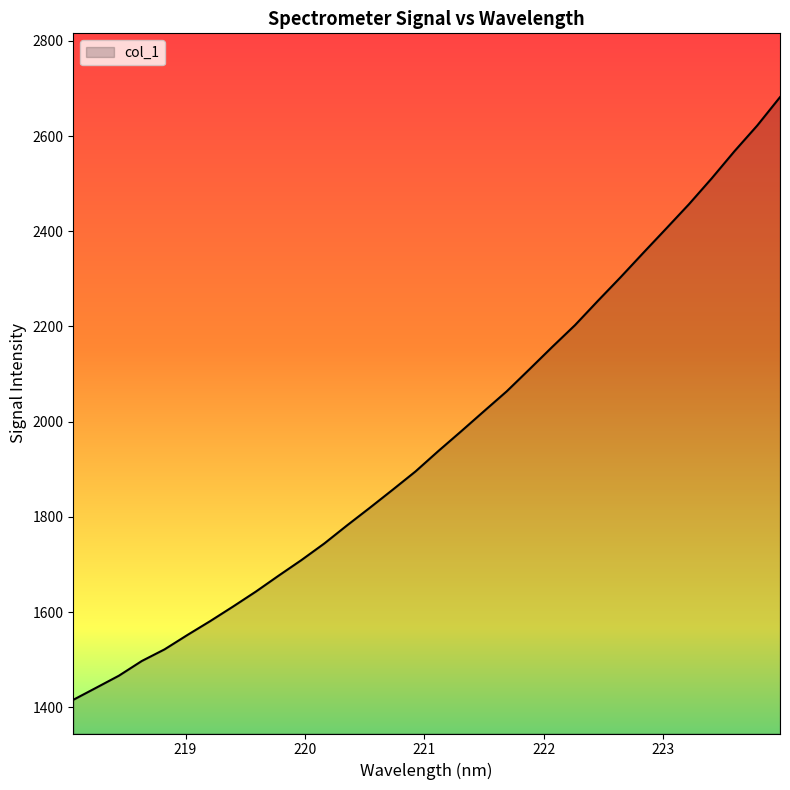

What is the greatest value displayed?

2681.9